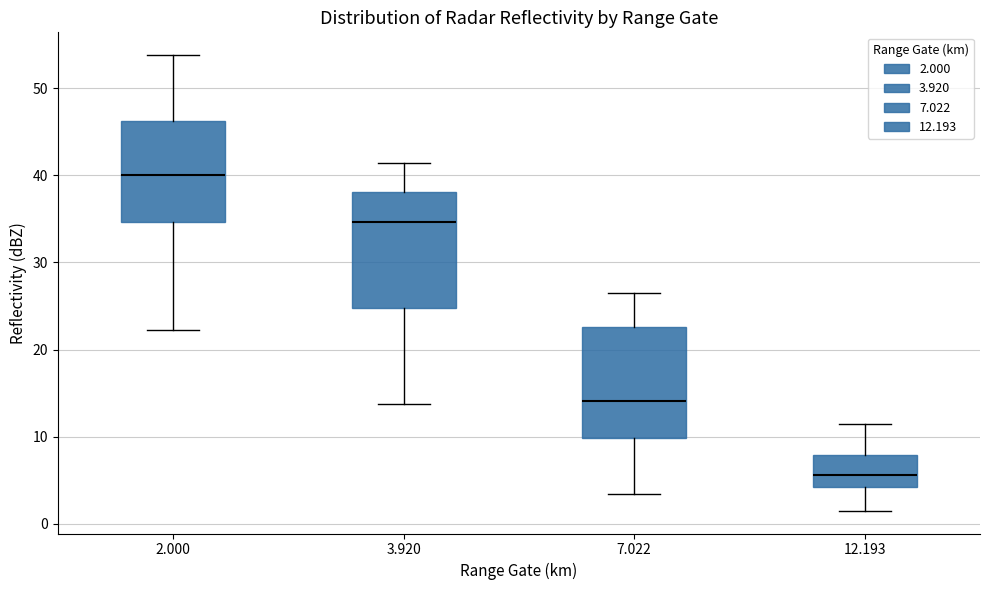

Reading left to right, read every box against the y-axis: the position of its median line, the range the box covers, and the ends of its whiskers. The values are not printed on the chart, so give them approximately, as read against the axis.

2.000: median 40, box 35 to 46, whiskers 22 to 54
3.920: median 35, box 25 to 38, whiskers 14 to 41
7.022: median 14, box 10 to 23, whiskers 3 to 27
12.193: median 6, box 4 to 8, whiskers 2 to 11